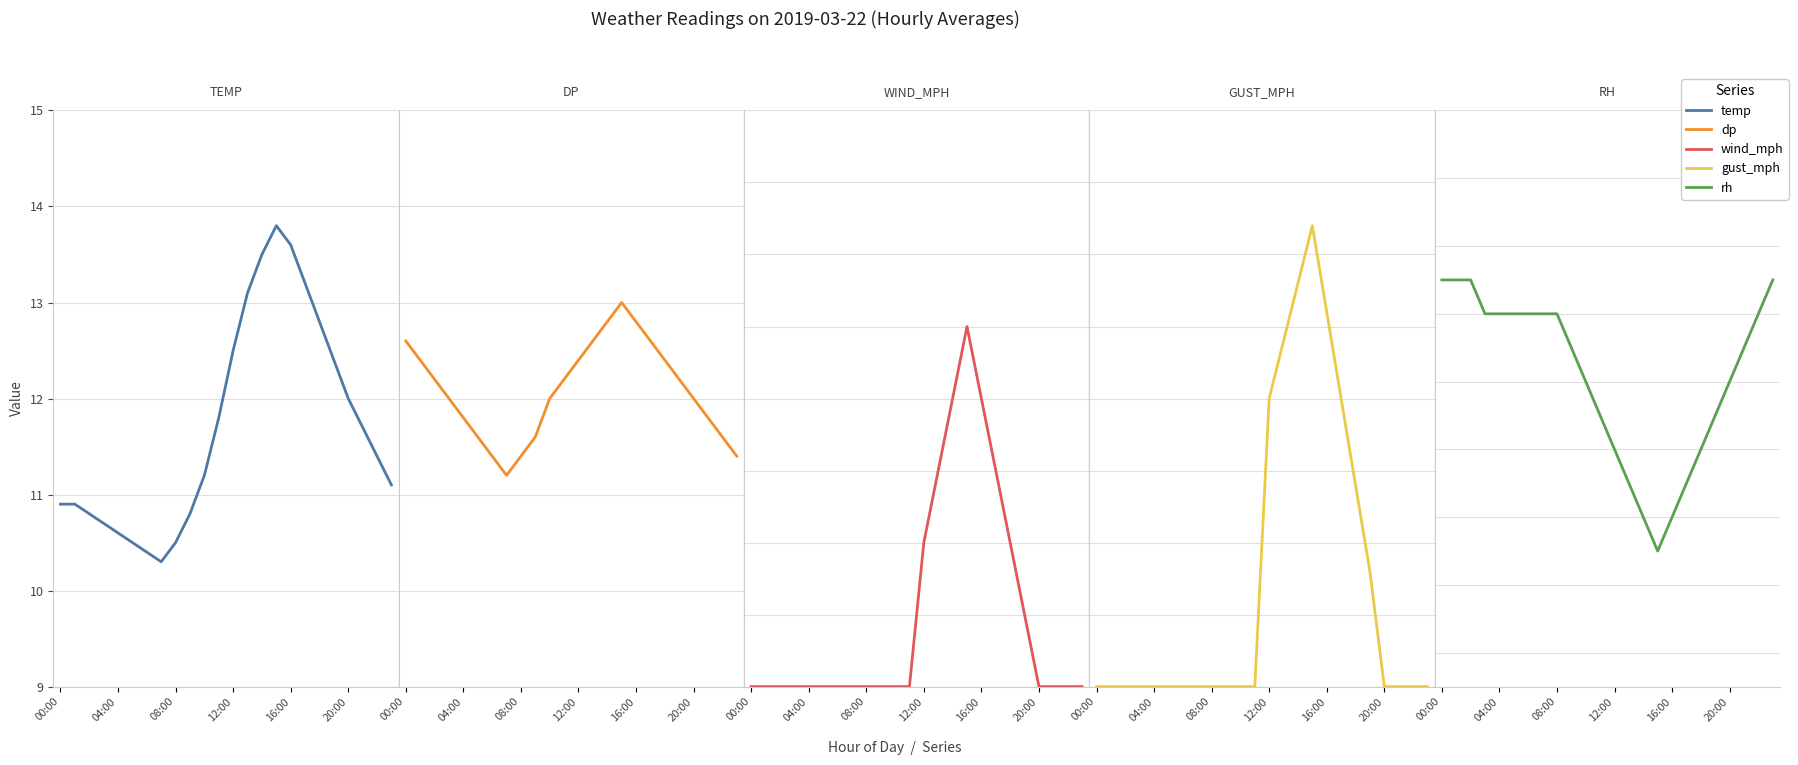

Does the chart have visible grid lines?

Yes